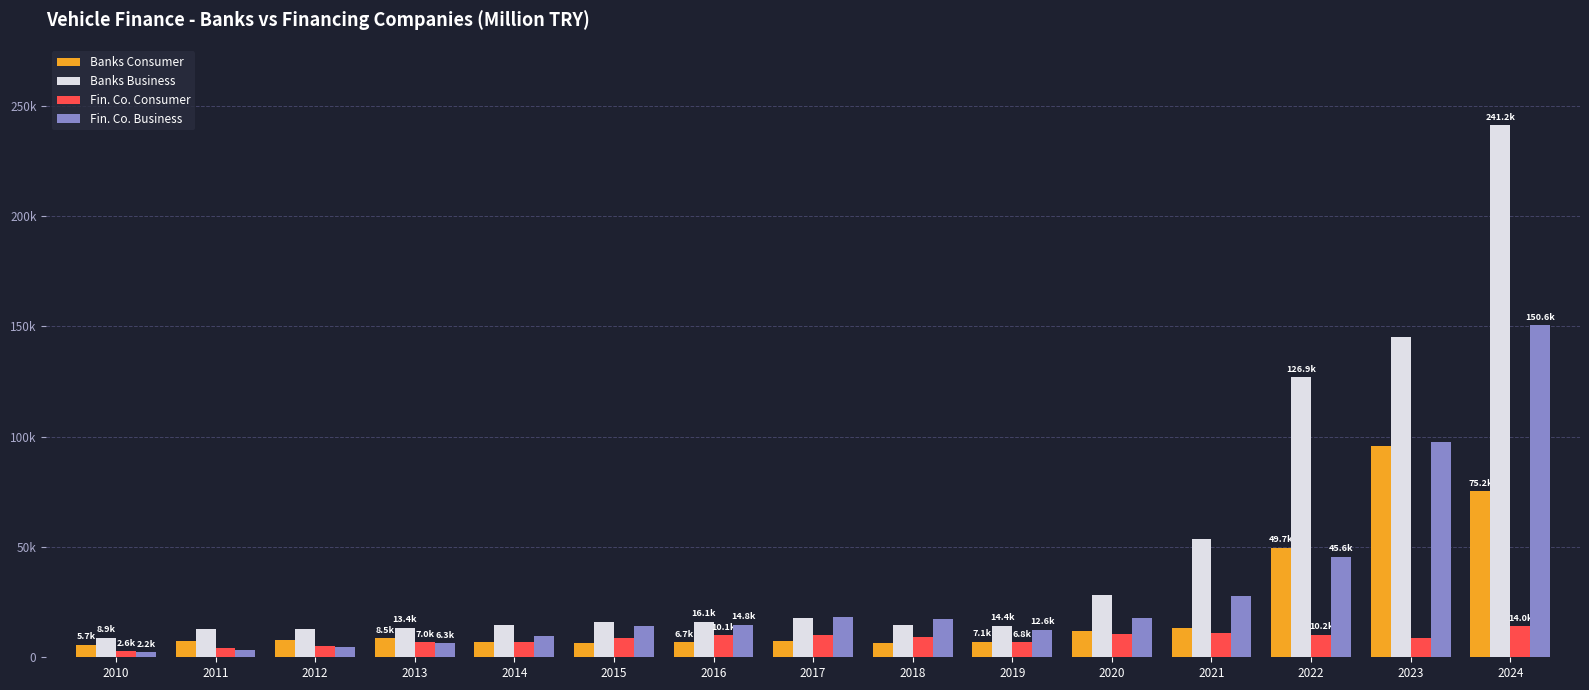

Which series changed the most between 2019 and 2020?

Banks Business